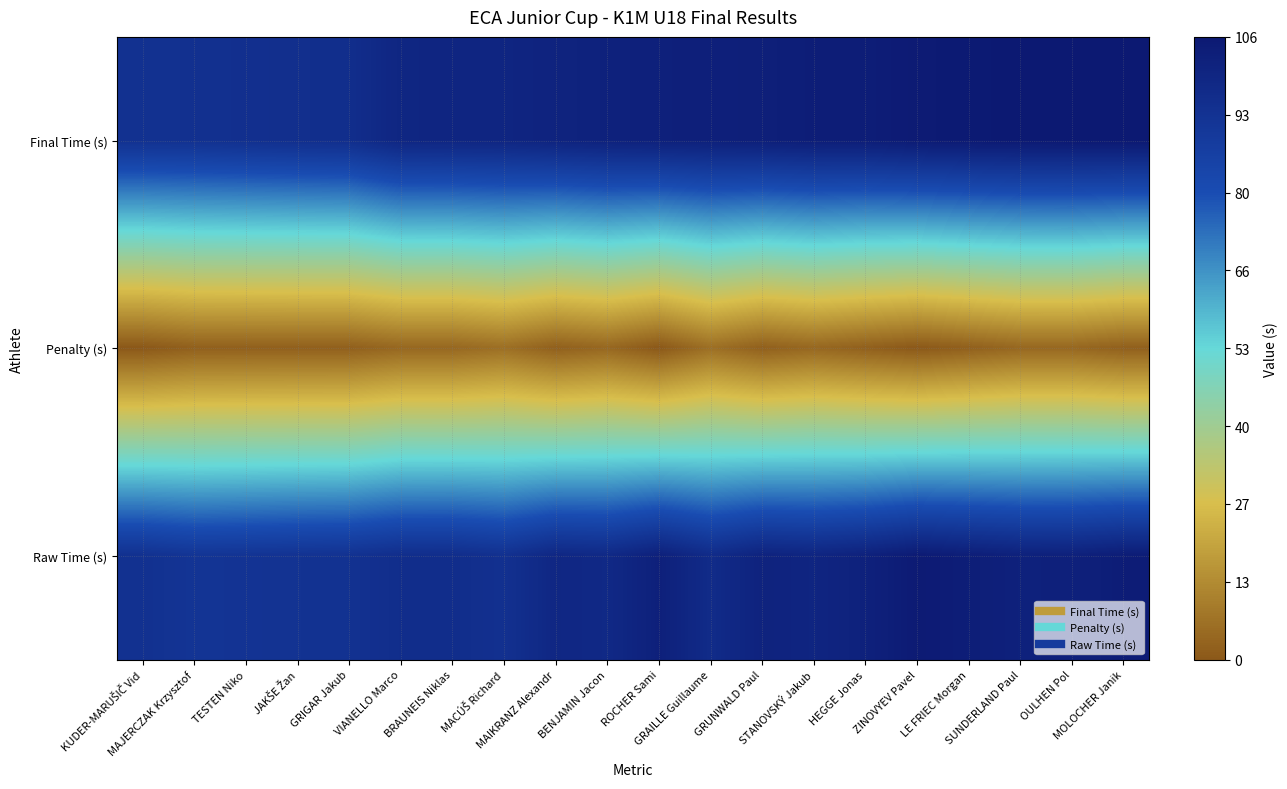

Which series has the widest spread of values?

Raw Time (s)